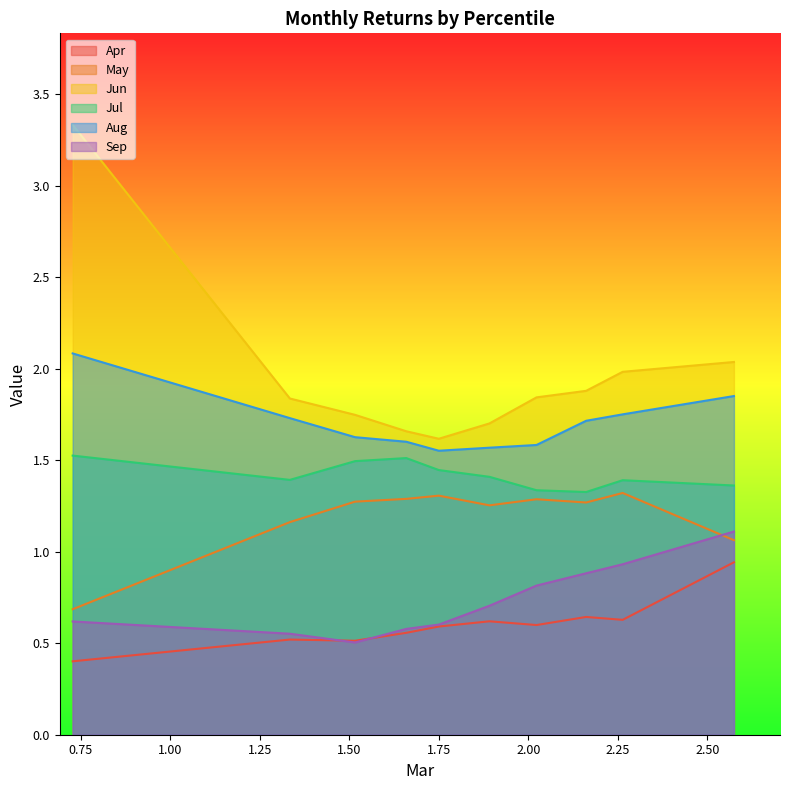

True or false: Aug and May intersect in this chart.

False